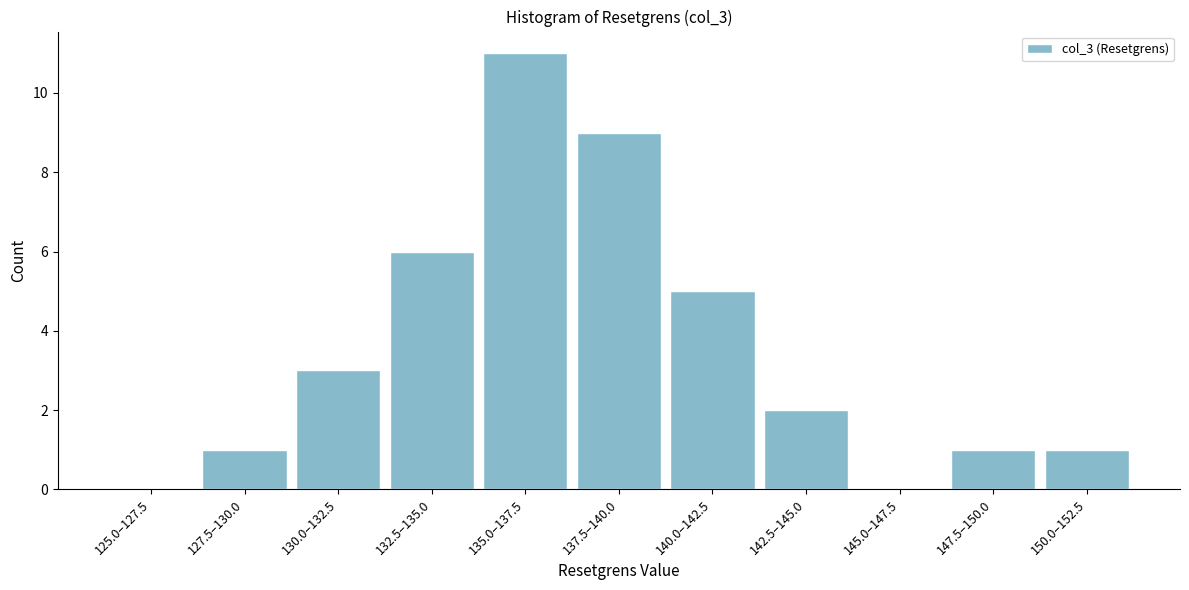

Reading left to right, extract all data points from this chart.

125.0–127.5=0	127.5–130.0=1	130.0–132.5=3	132.5–135.0=6	135.0–137.5=11	137.5–140.0=9	140.0–142.5=5	142.5–145.0=2	145.0–147.5=0	147.5–150.0=1	150.0–152.5=1